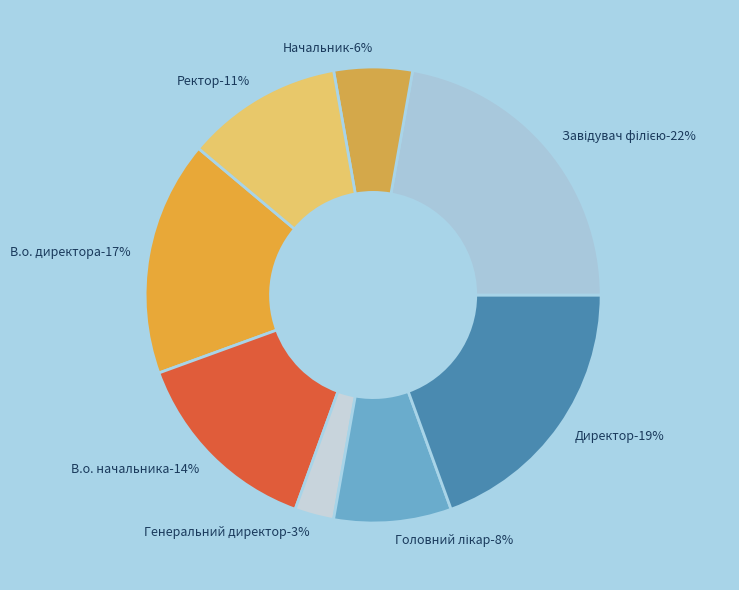

The Генеральний директор slice represents 1% of the pie. True or false?

False